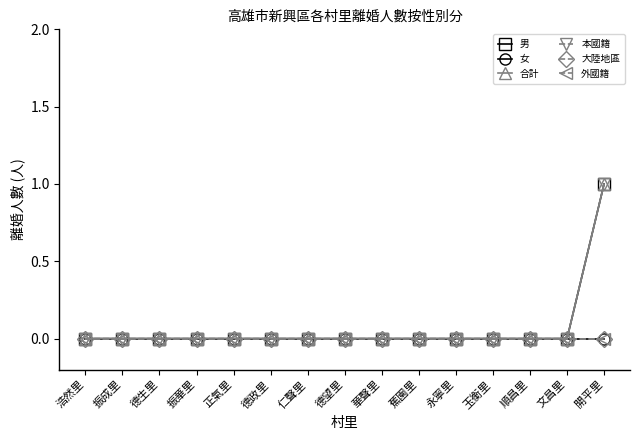

Is this an area chart (filled region under the line)?

No